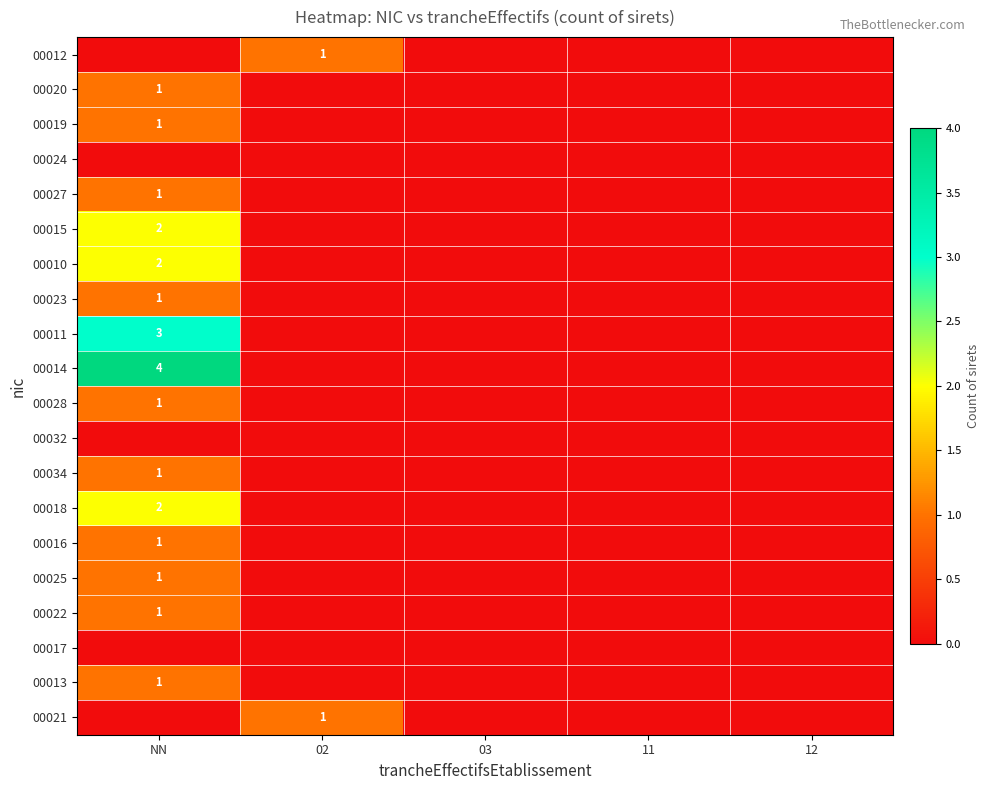

Is it true that 00027 equals 1 at NN?

True